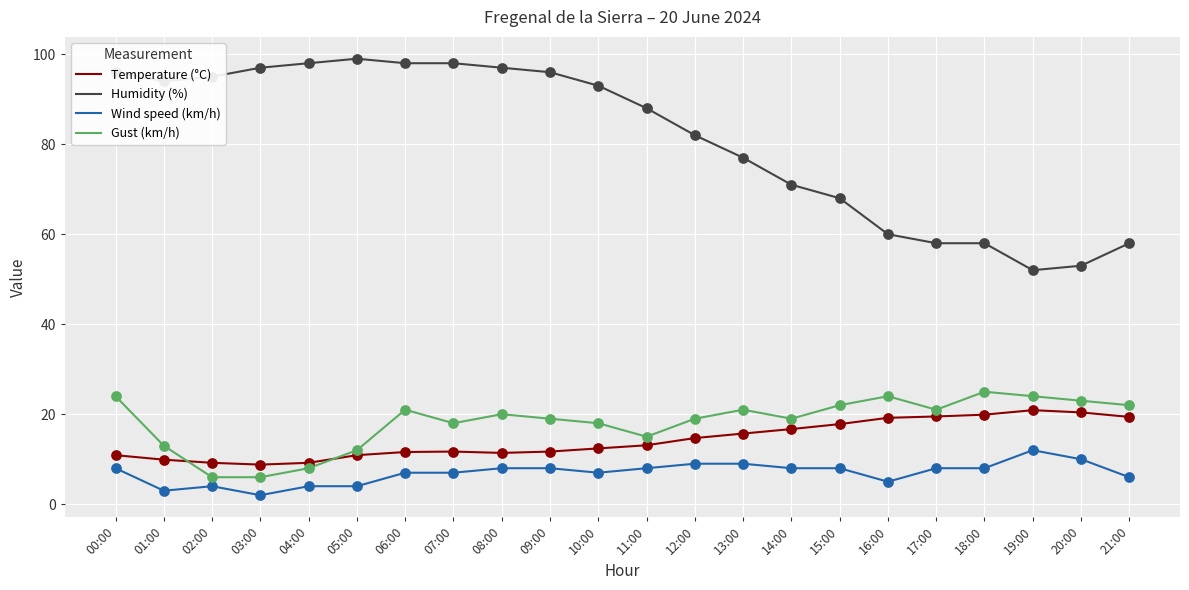

Is the value of Humidity (%) at 03:00 greater than the value of Gust (km/h) at 08:00?

Yes